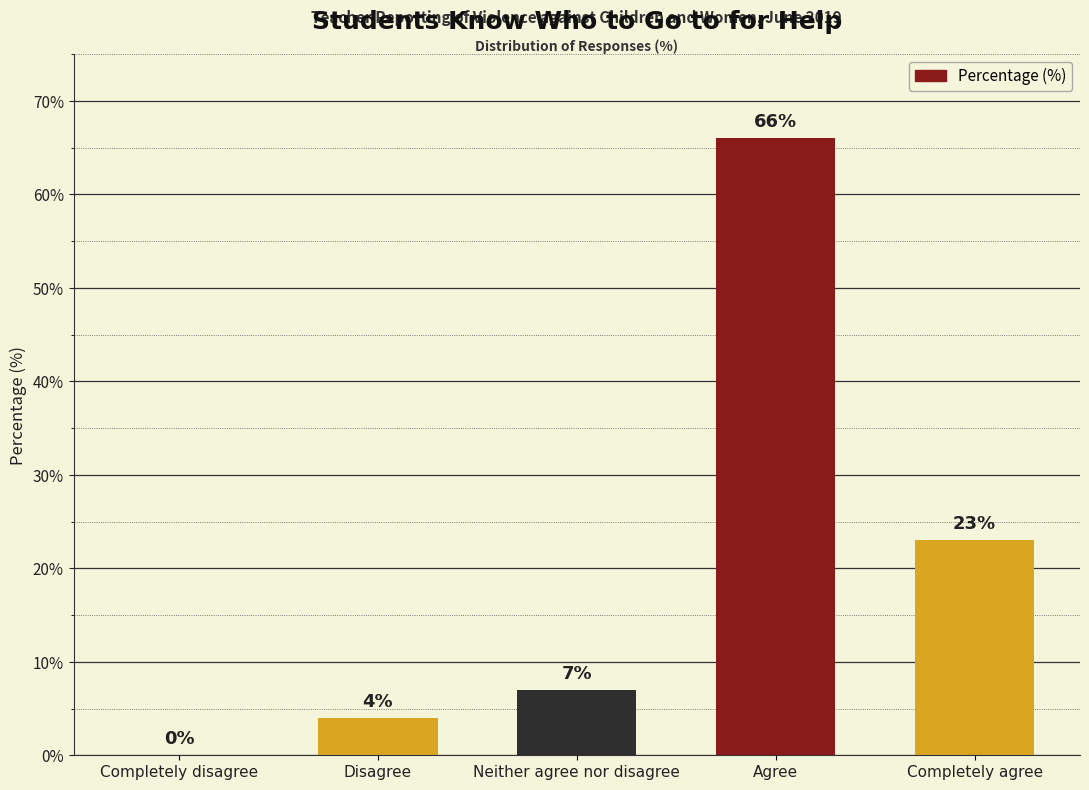

Which label corresponds to the largest value in the chart?

Agree